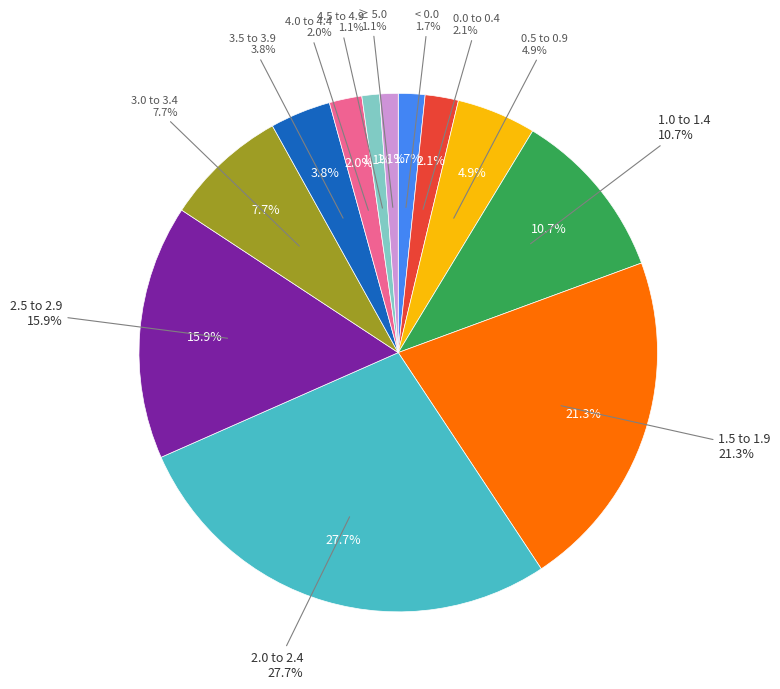

What percentage is the 3.0 to 3.4 slice, to the nearest percent?

8%